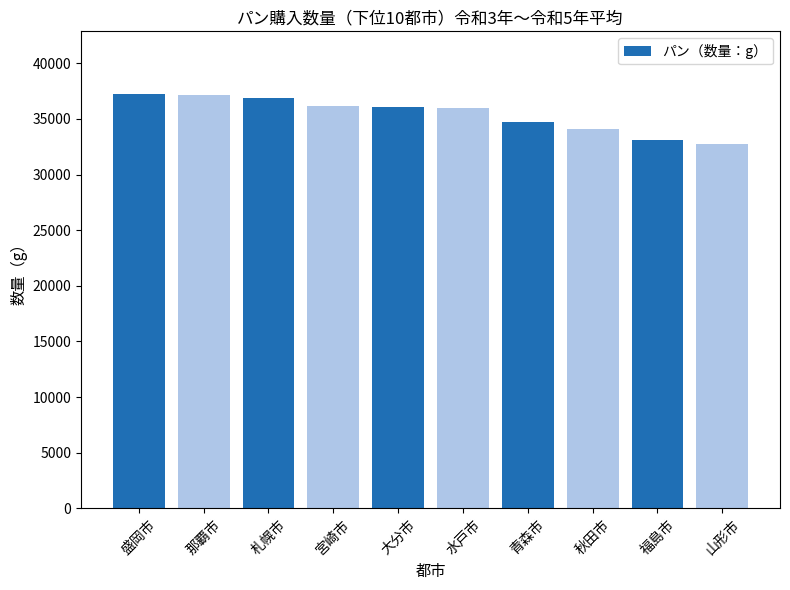

What is the difference between the second highest and minimum values?

4382